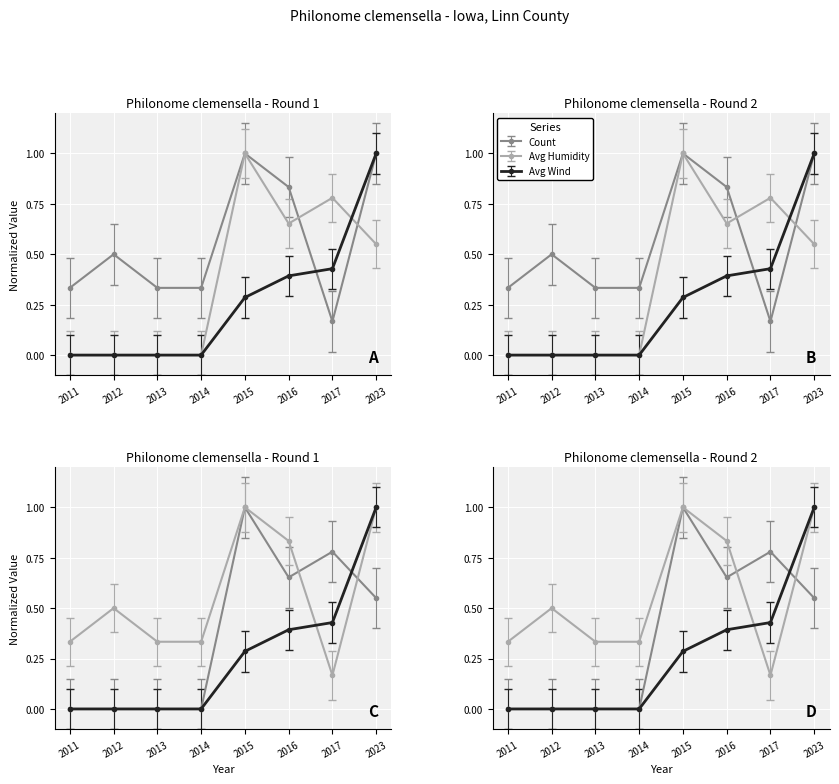

What is the difference between the second highest and second lowest values in the Count series?

0.7